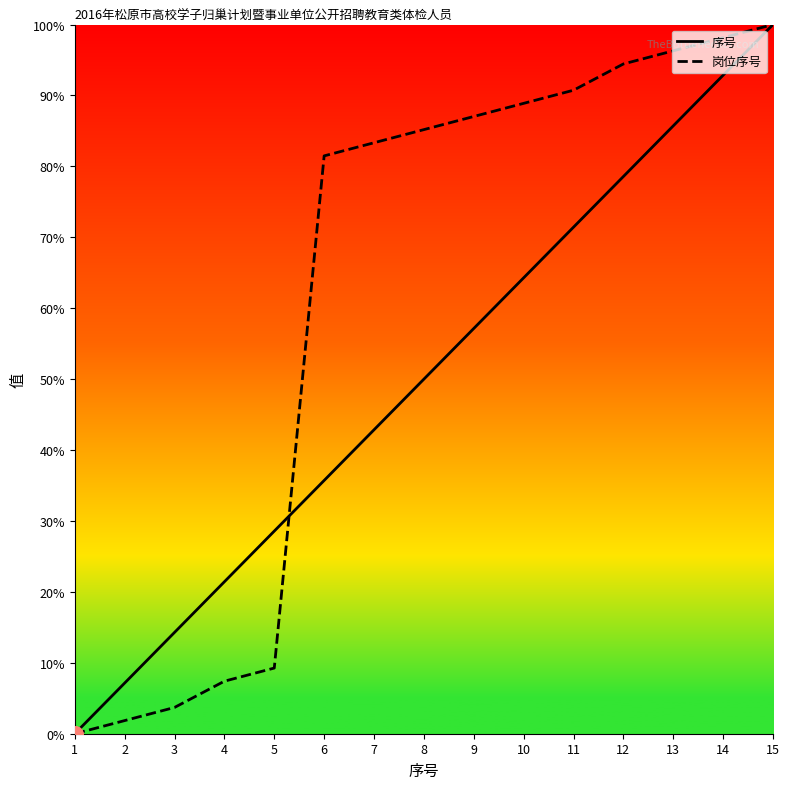

Which series has the largest total across all categories?

岗位序号